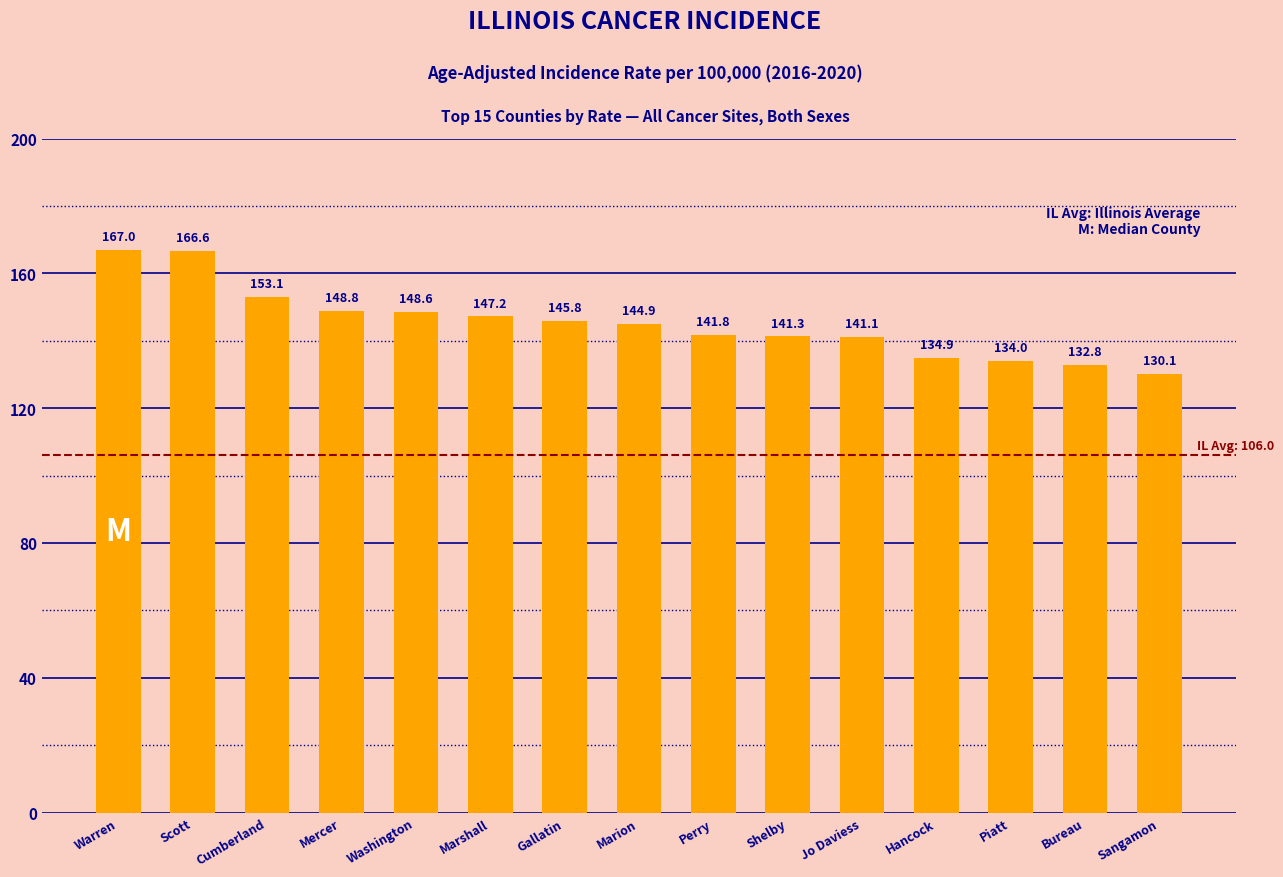

How many data points does each series have?

15